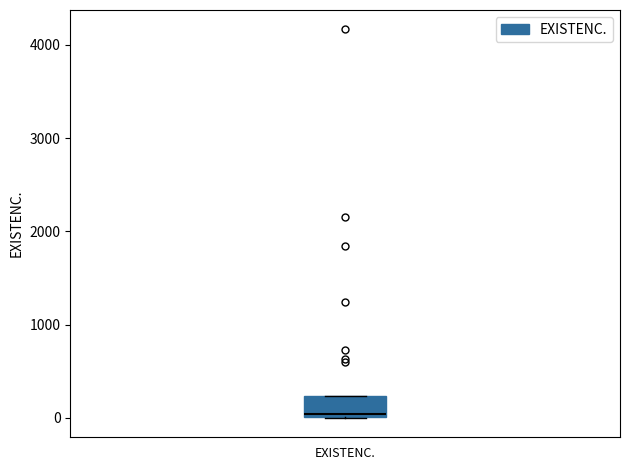

Where is the upper edge of the box for EXISTENC. on the y-axis? The values are not printed on the chart, so give them approximately, as read against the axis.

200